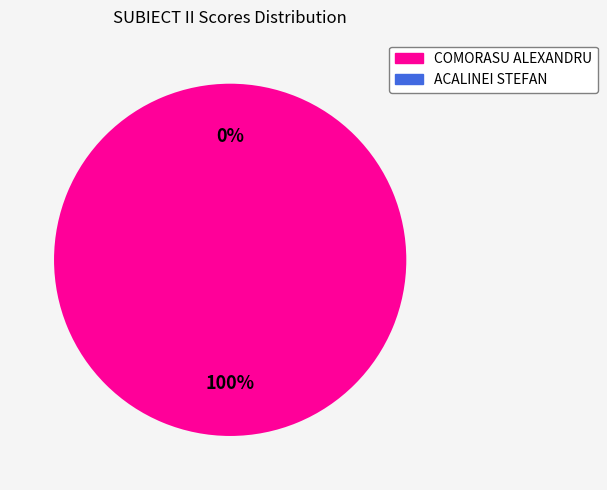

Which has a higher value, COMORASU ALEXANDRU or ACALINEI STEFAN?

COMORASU ALEXANDRU